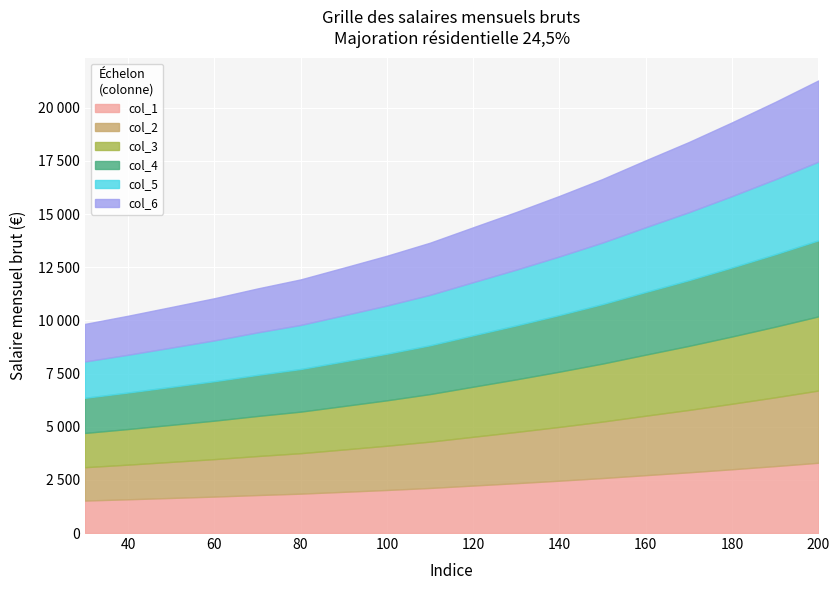

Reading left to right, what are all the values shown in this chart?

col_1: 30=1527	40=1587	50=1650	60=1714	70=1786	80=1852	90=1938	100=2025	110=2120	120=2233	130=2345	140=2462	150=2586	160=2722	170=2856	180=2999	190=3148	200=3305
col_2: 30=1569	40=1630	50=1696	60=1762	70=1835	80=1903	90=1991	100=2081	110=2179	120=2294	130=2409	140=2530	150=2657	160=2797	170=2934	180=3082	190=3235	200=3396
col_3: 30=1611	40=1674	50=1741	60=1809	70=1884	80=1954	90=2045	100=2136	110=2237	120=2356	130=2474	140=2598	150=2728	160=2872	170=3013	180=3164	190=3322	200=3487
col_4: 30=1653	40=1718	50=1787	60=1856	70=1933	80=2005	90=2098	100=2192	110=2295	120=2417	130=2538	140=2665	150=2799	160=2947	170=3091	180=3247	190=3408	200=3578
col_5: 30=1709	40=1776	50=1847	60=1919	70=1999	80=2073	90=2169	100=2266	110=2373	120=2499	130=2624	140=2756	150=2894	160=3047	170=3196	180=3357	190=3524	200=3699
col_6: 30=1765	40=1834	50=1908	60=1982	70=2065	80=2141	90=2240	100=2341	110=2451	120=2581	130=2710	140=2846	150=2989	160=3147	170=3301	180=3467	190=3639	200=3821